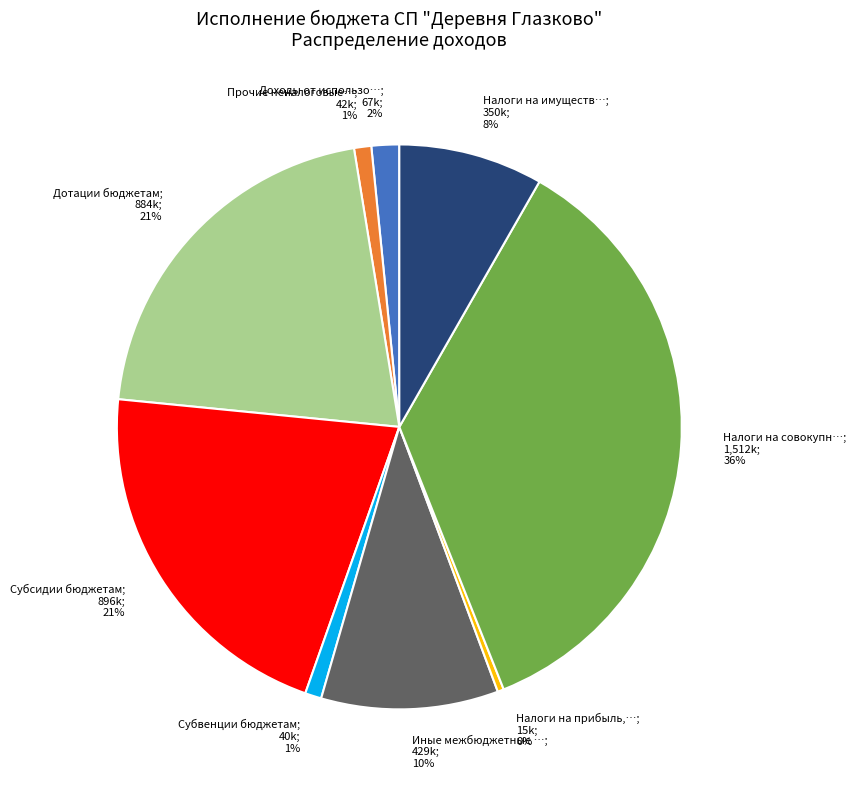

To the nearest percent, what is the average slice percentage?

11%